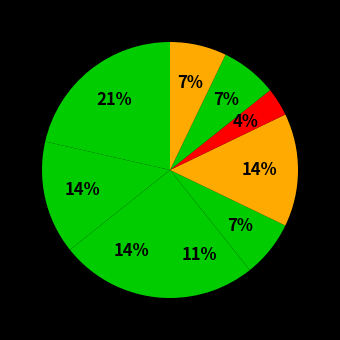

Count the number of slices in the pie.

9